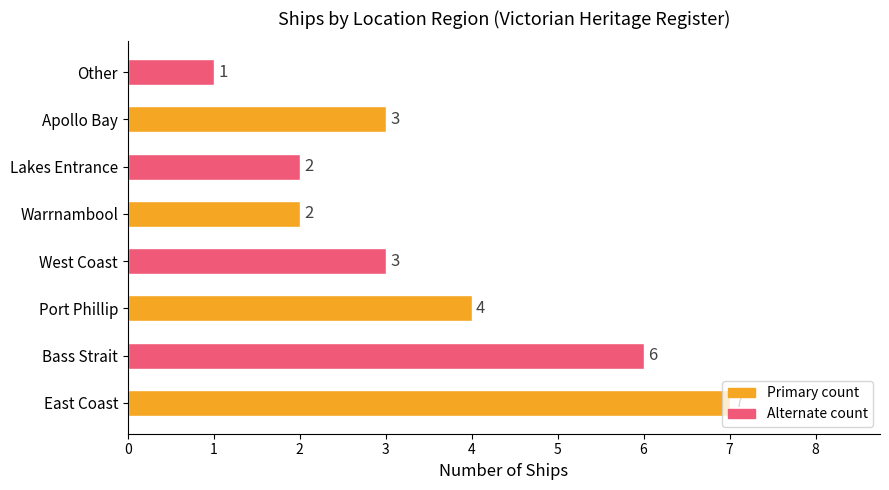

What is the smallest value displayed?

1